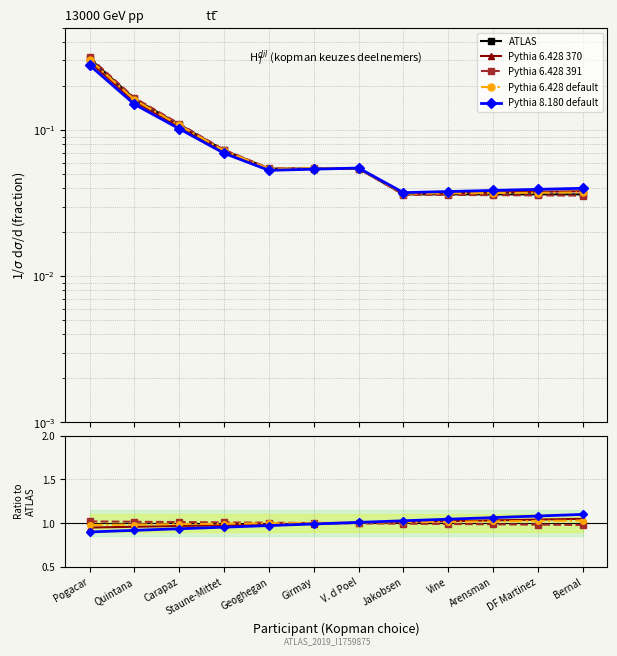

Between which two adjacent categories do Pythia 6.428 370 and Pythia 6.428 default first intersect?

V. d Poel and Jakobsen